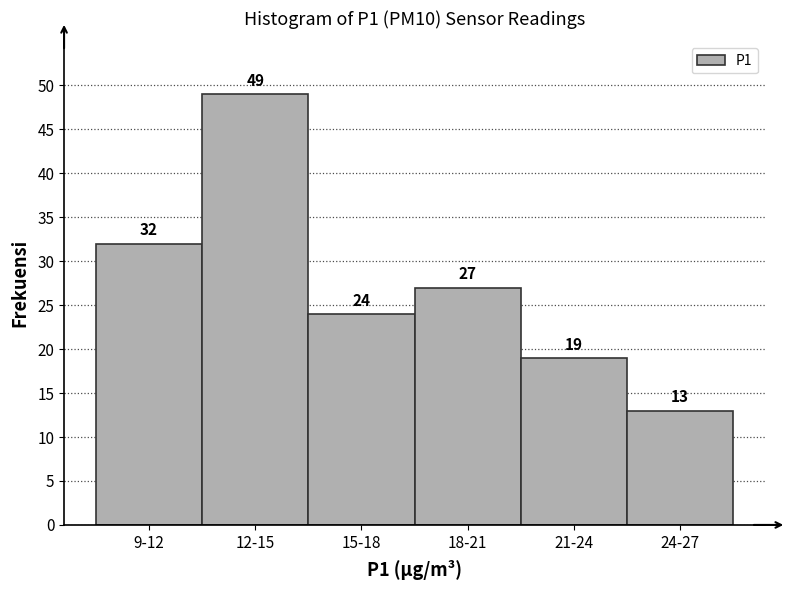

Reading left to right, transcribe all the data shown in this chart.

32	49	24	27	19	13